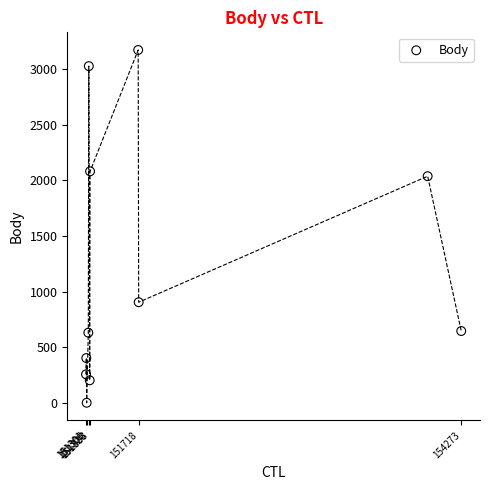

What is the range of X values (max minus min)?

2972